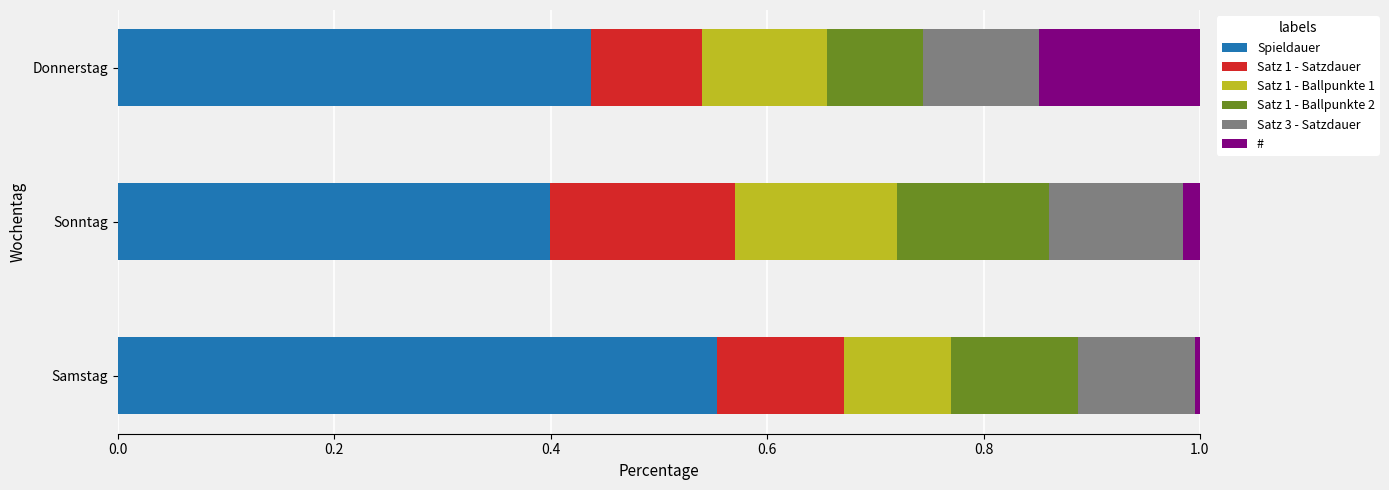

True or false: Spieldauer has a value of 0.4 at Donnerstag.

True